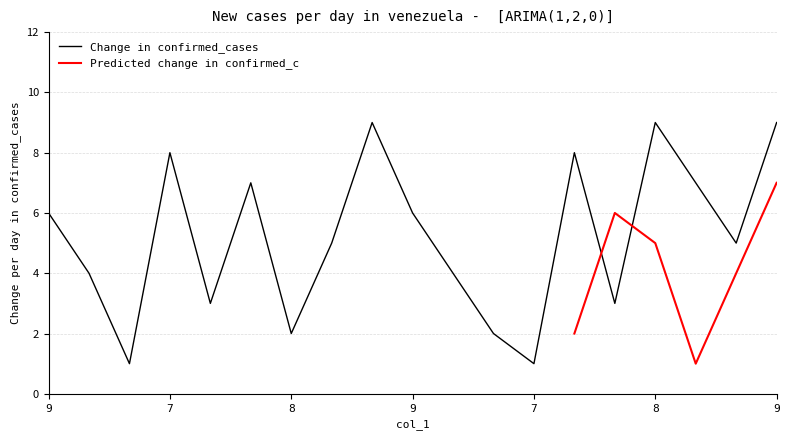

Does the chart display data point markers on the line(s)?

No